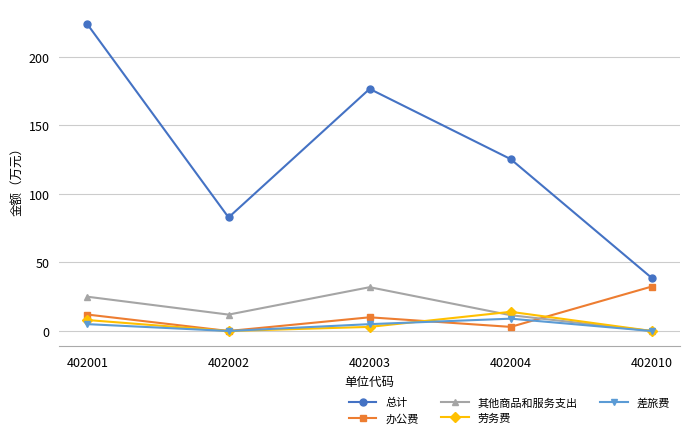

What is the average value of the 总计 series?

129.5